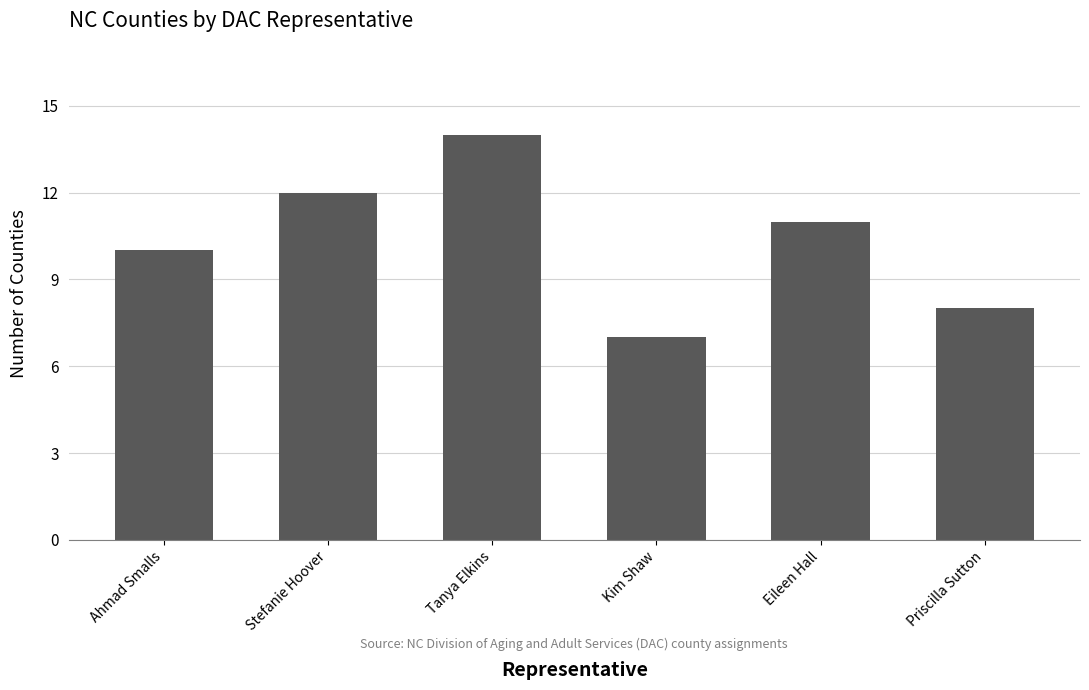

The chart shows a value of 2 at Kim Shaw. True or false?

False